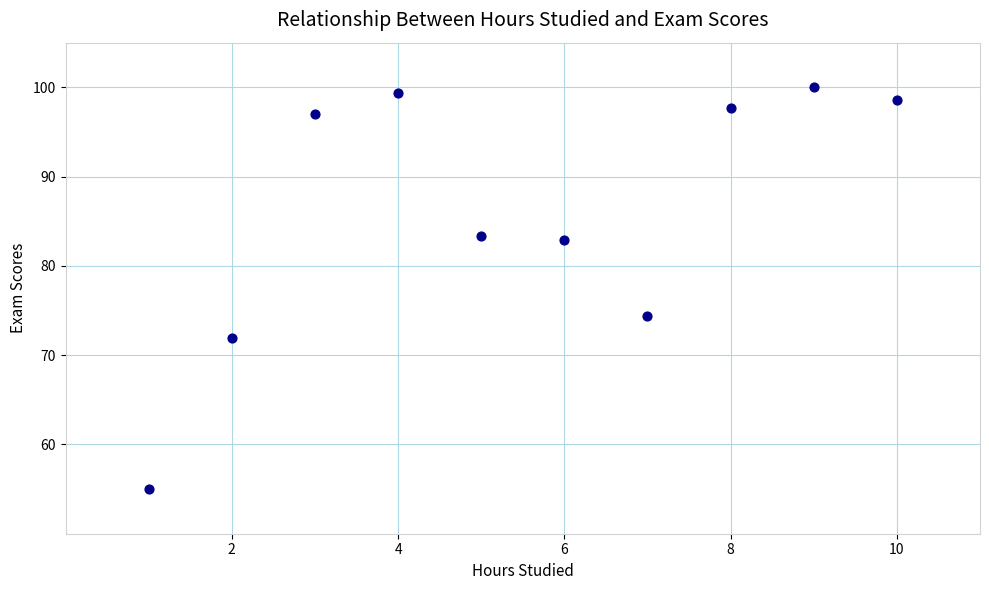

What is the range of Y values (max minus min)?

45.0